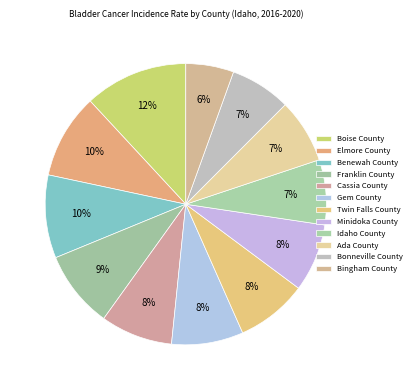

Which category has the smallest portion of the pie?

Bingham County